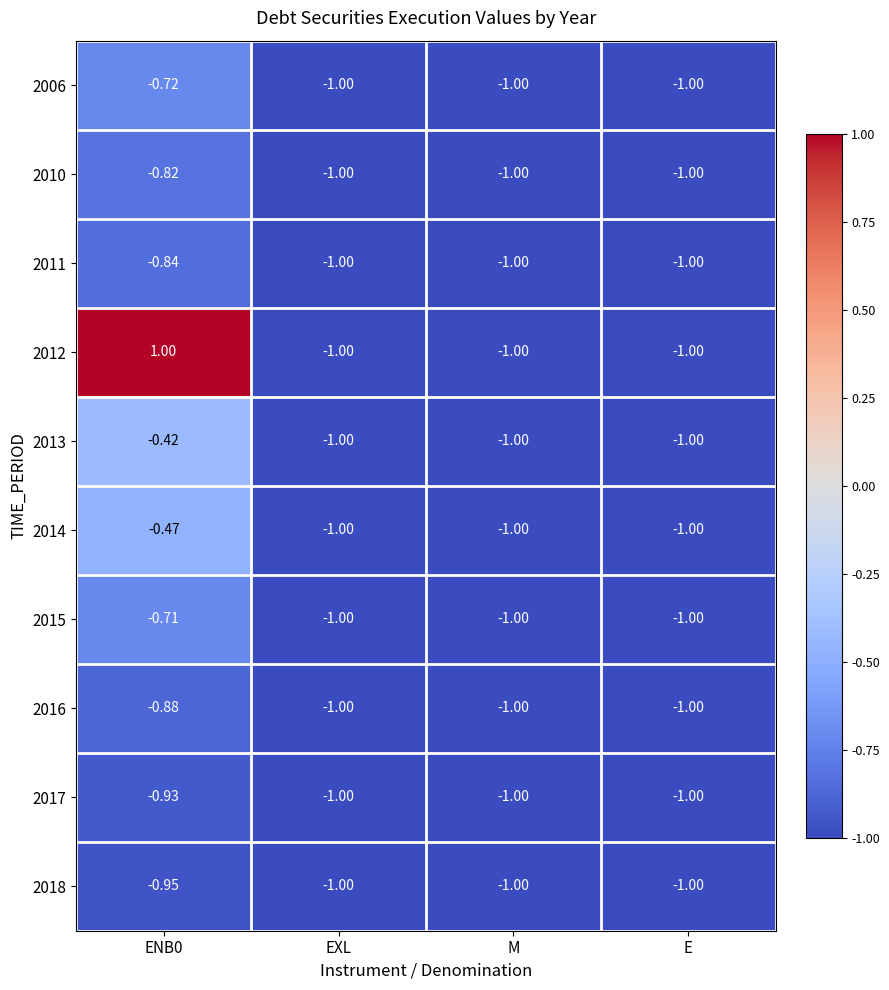

What is the spread (max minus min) of values at ENB0?

2.0